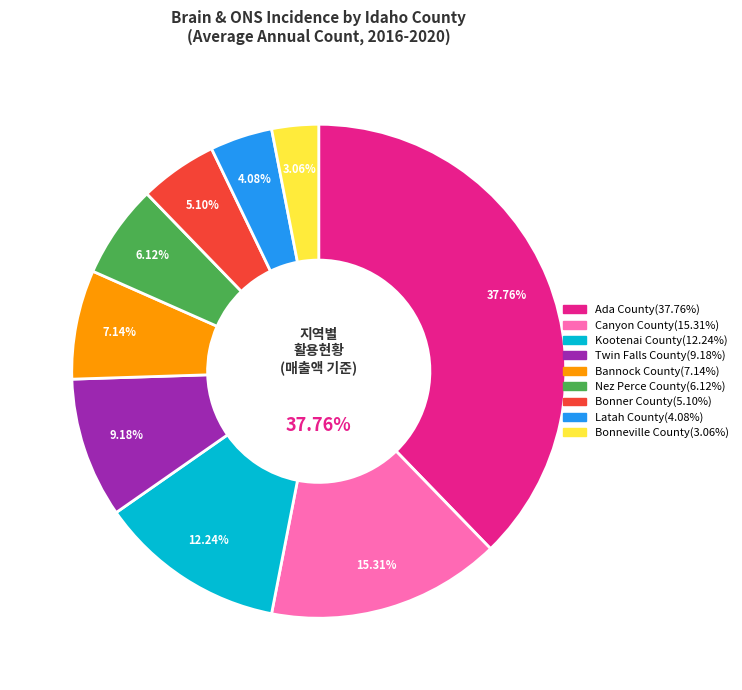

Which slice is the smallest?

Bonneville County